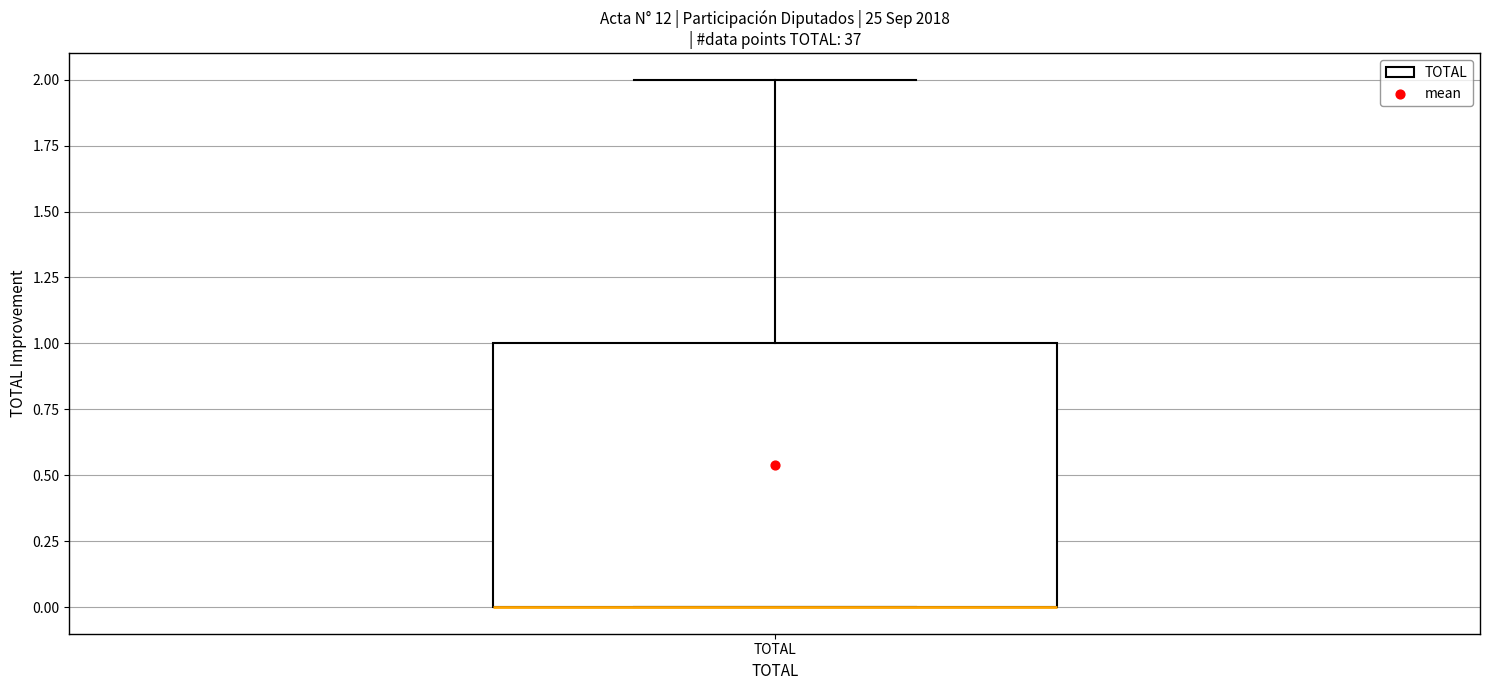

Transcribe this box plot: give where the median line is, the range the box spans, and where the two whiskers end, as read against the y-axis. The values are not printed on the chart, so give them approximately, as read against the axis.

median 0 (drawn on the box's lower edge), box 0 to 1, whiskers 0 to 2